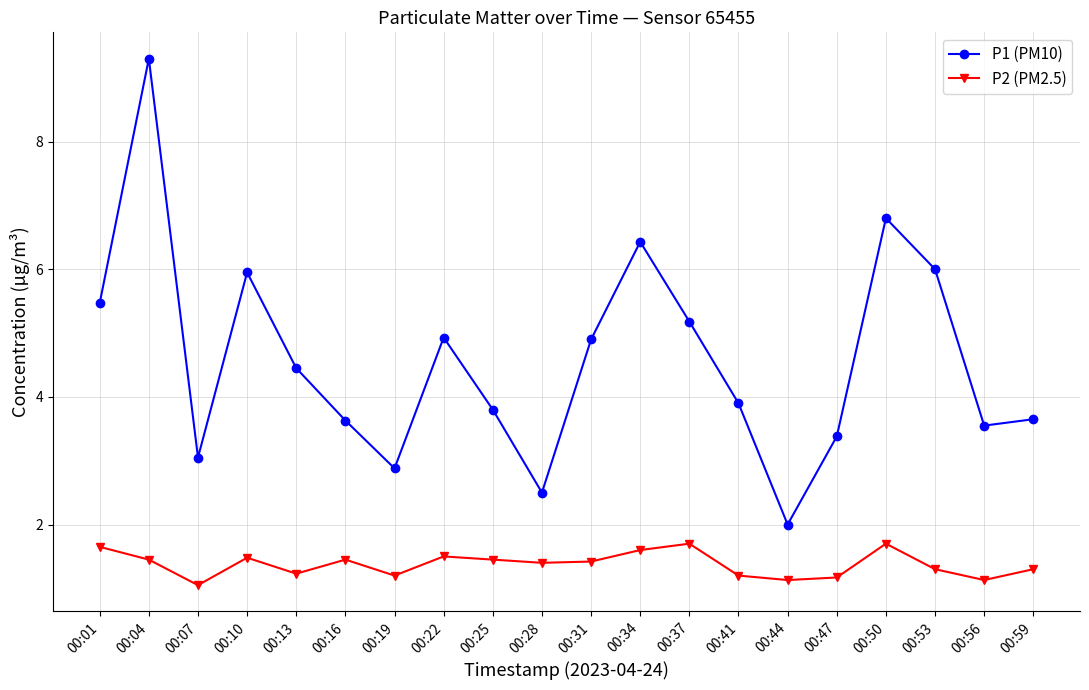

Between 00:41 and 00:44, which series saw the biggest shift?

P1 (PM10)